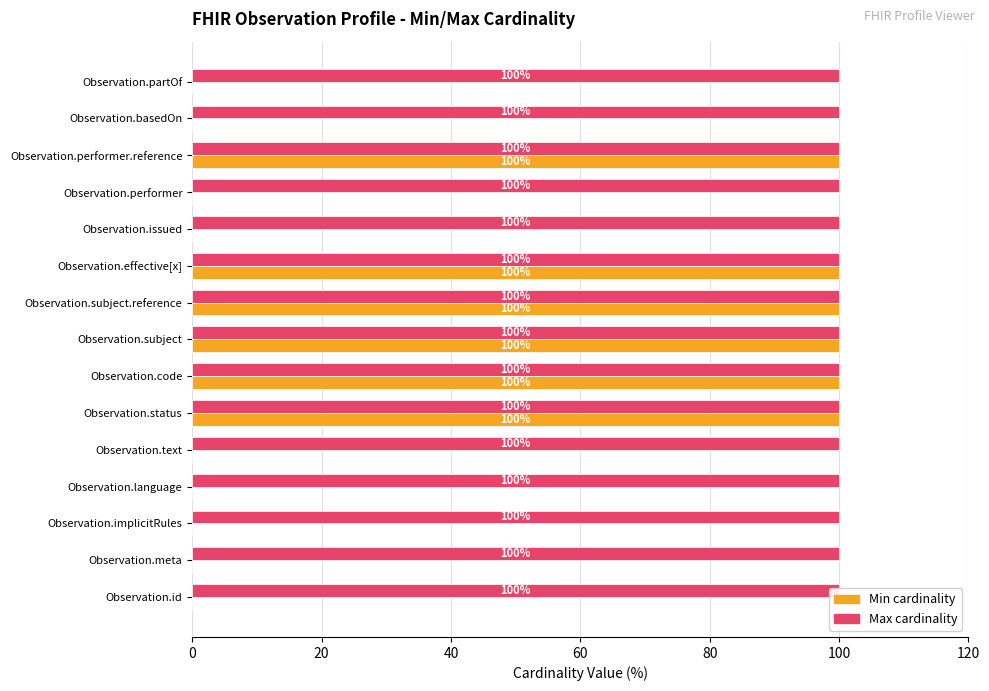

Is it true that Min equals 0.0 at Observation.id?

True